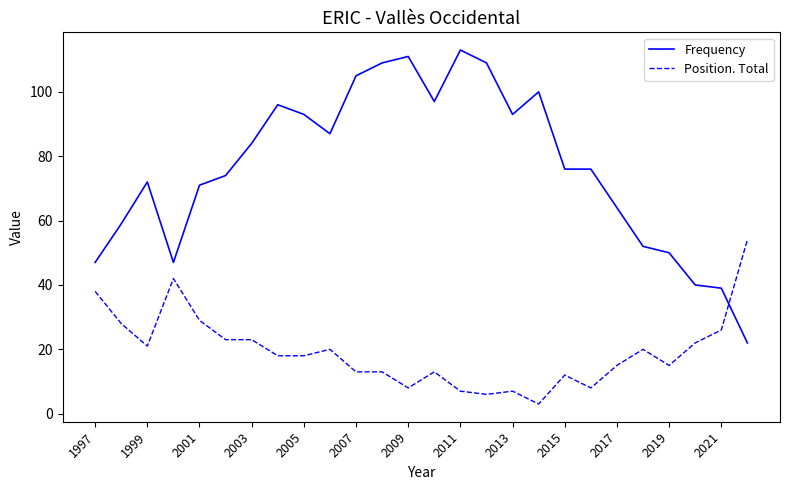

Which series has the widest spread of values?

Frequency